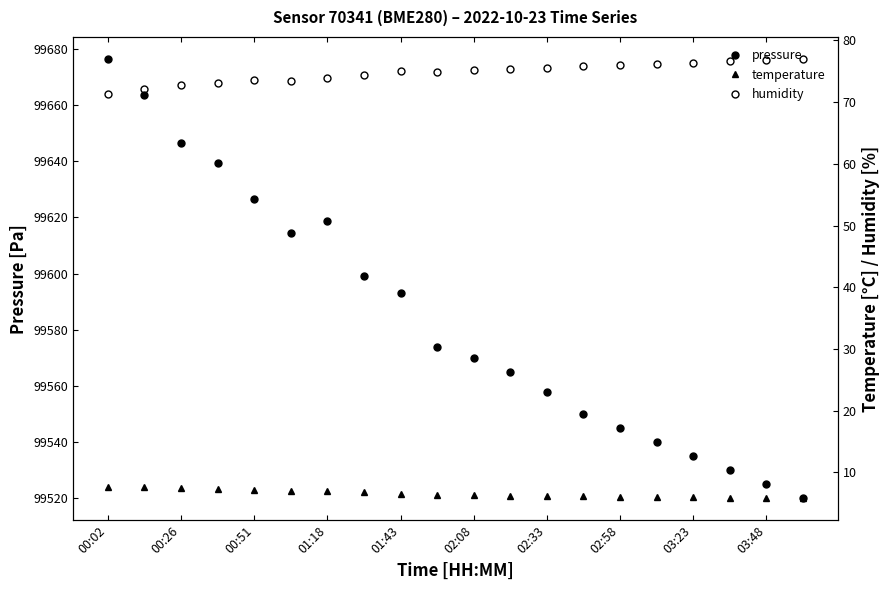

True or false: temperature has more than 1 interior local peaks.

False